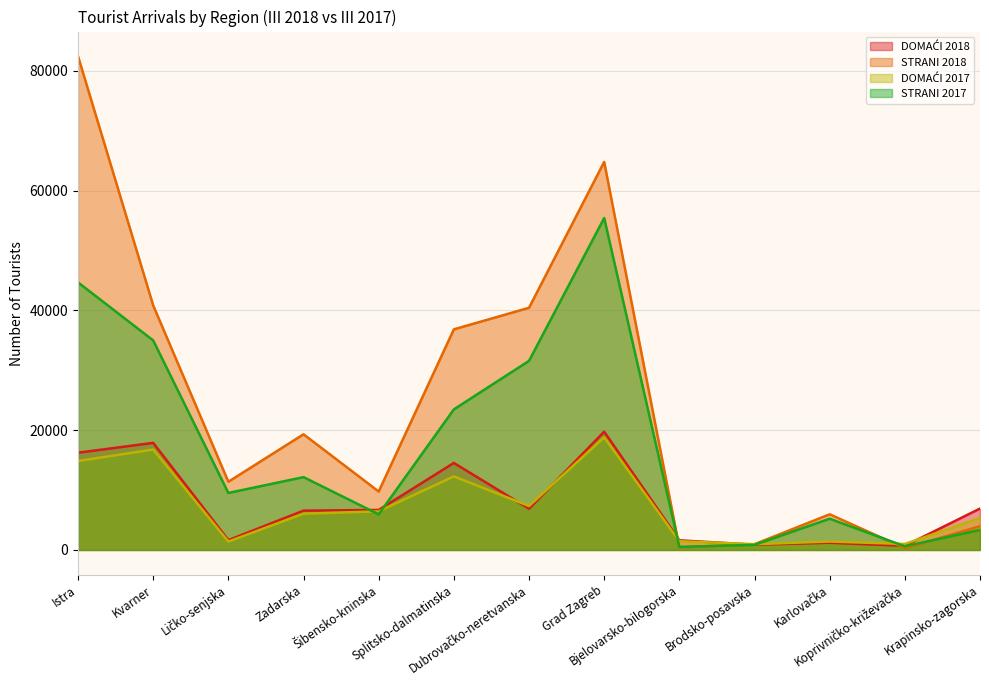

How many times do STRANI 2017 and DOMAĆI 2018 cross each other?

5